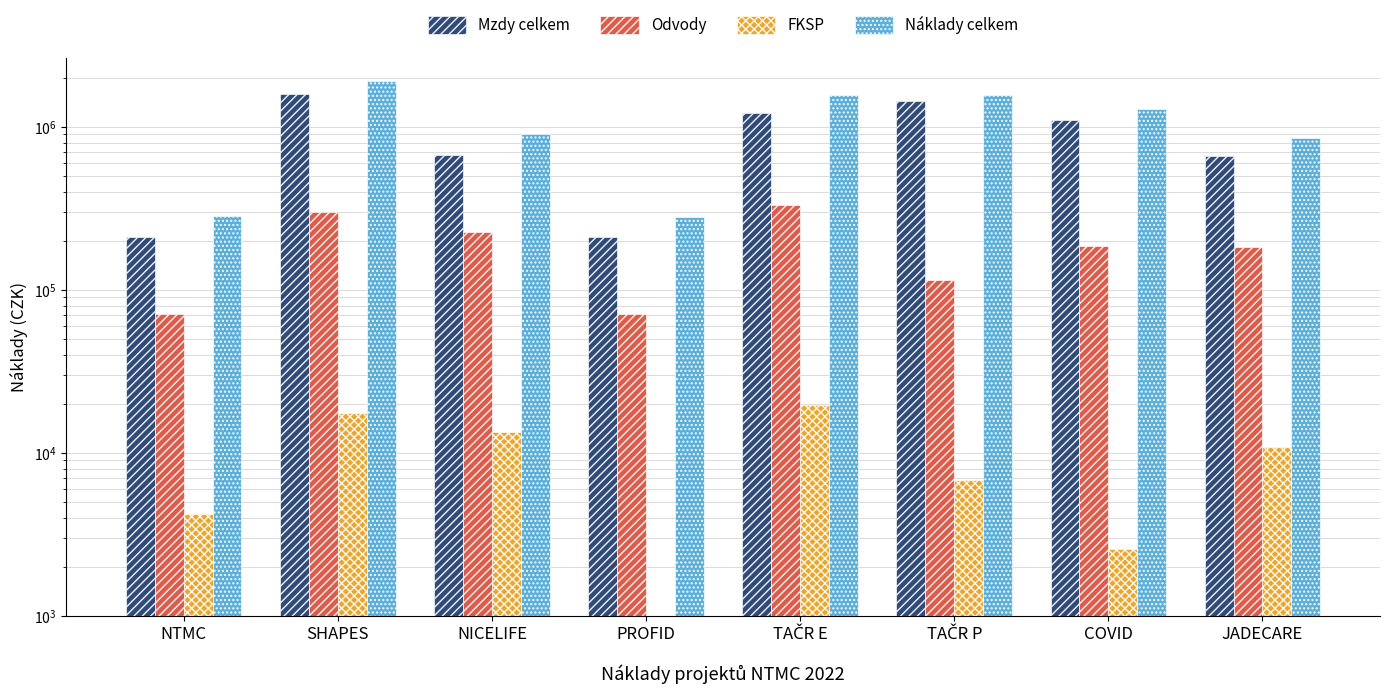

Rank the series by their average value, from lowest to highest.

FKSP, Odvody, Mzdy celkem, Náklady celkem